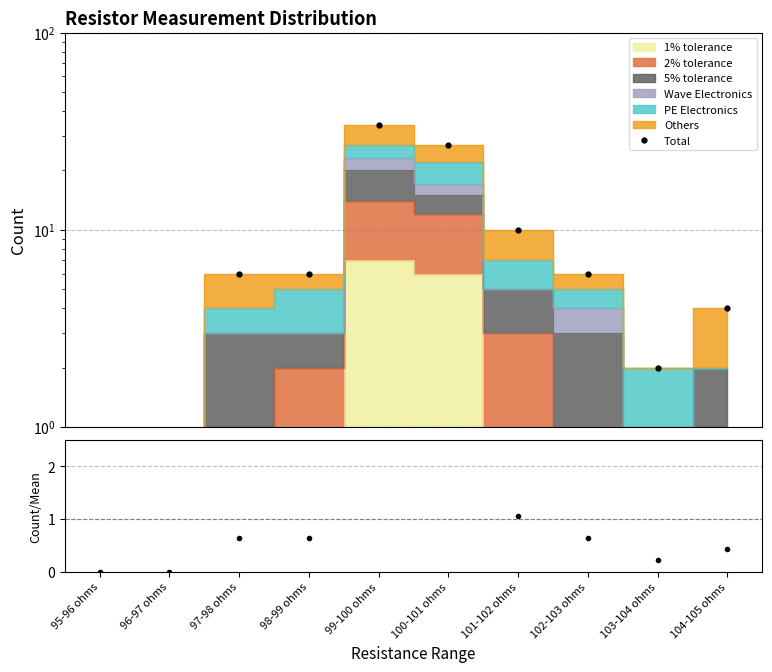

Which has a higher value, 99-100 ohms or 95-96 ohms?

99-100 ohms